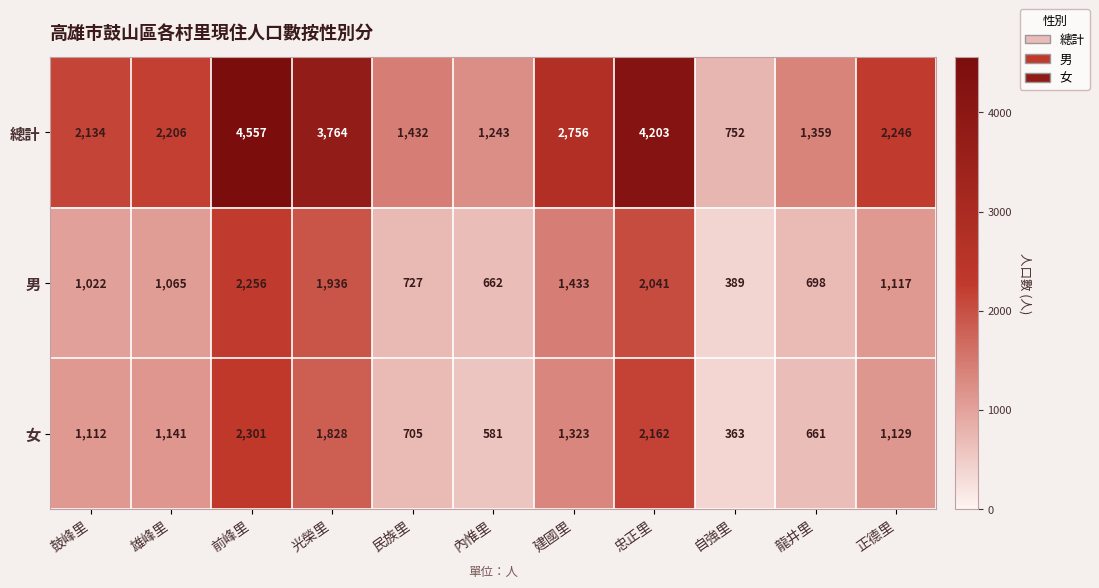

Which label corresponds to the largest value in the chart?

前峰里